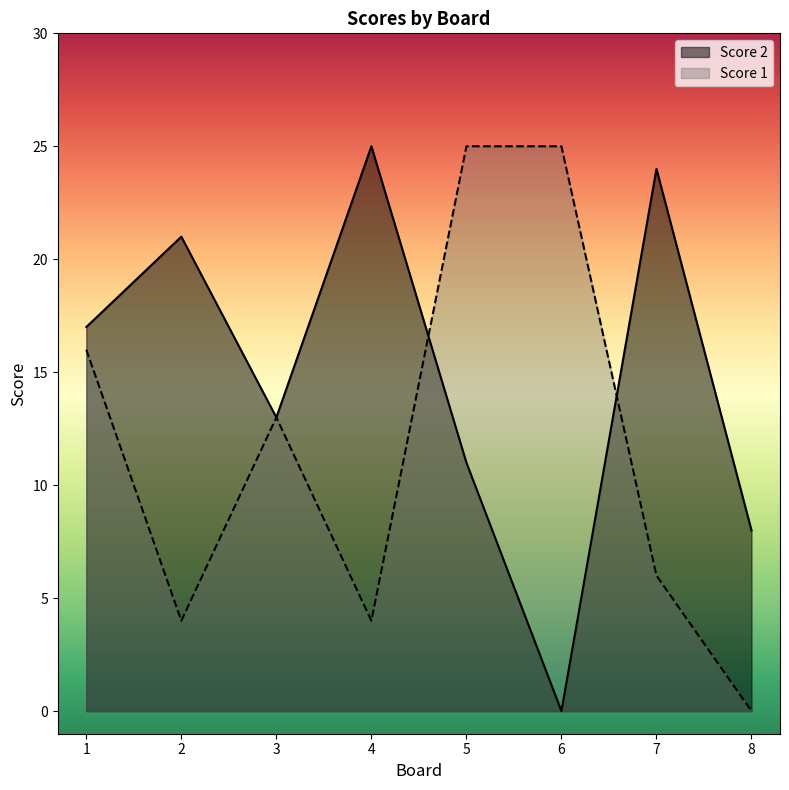

How many values in the Score 1 series exceed 13?

3